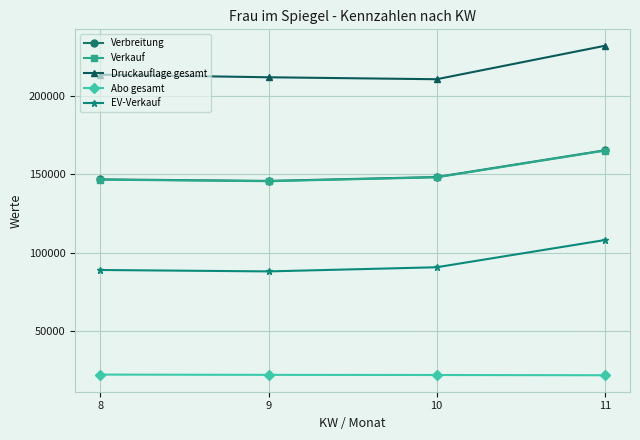

The value of Druckauflage gesamt at 9 is 211600. True or false?

True